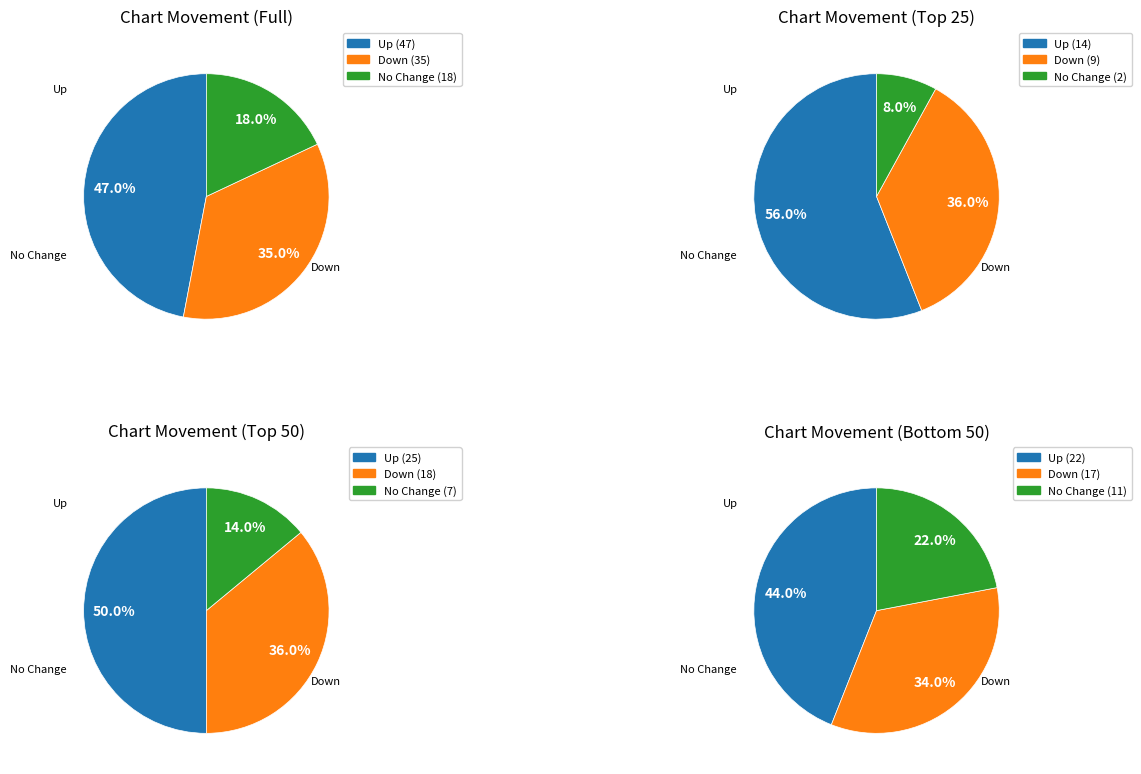

To the nearest percent, what is the combined percentage of up and down?

82%